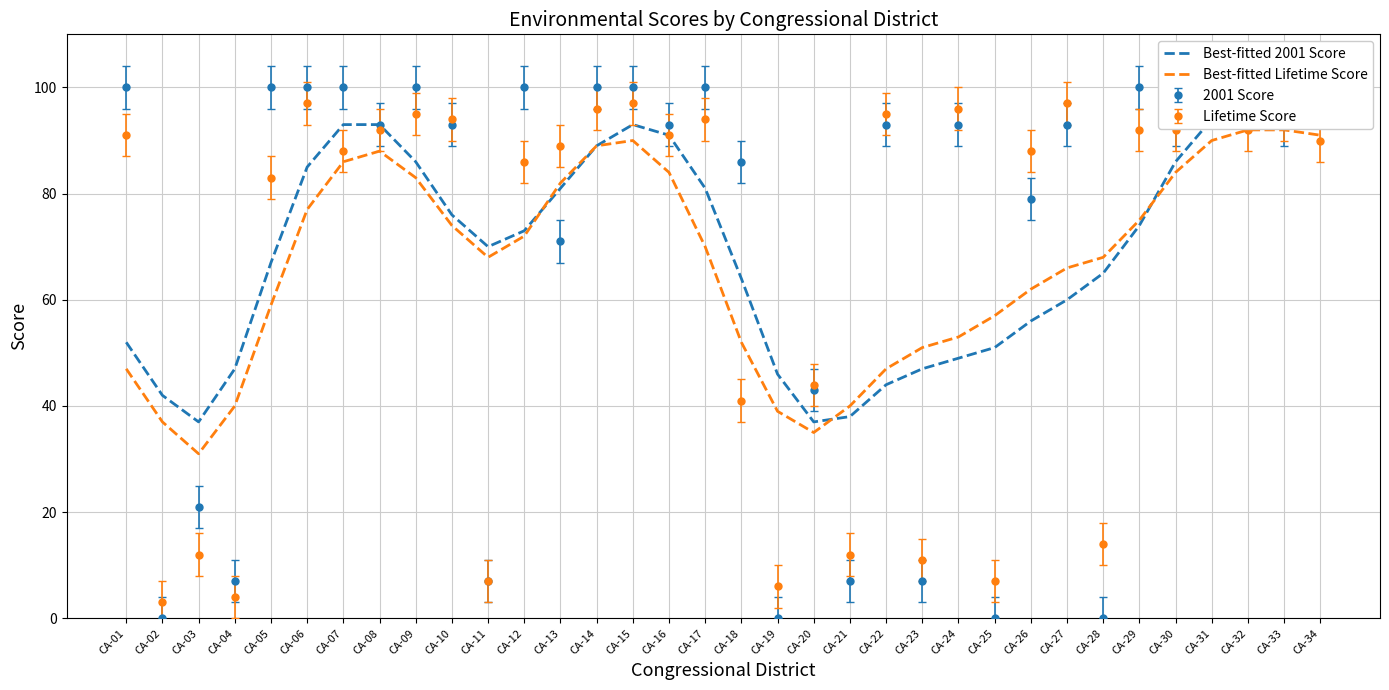

Which label corresponds to the largest value in the chart?

CA-33